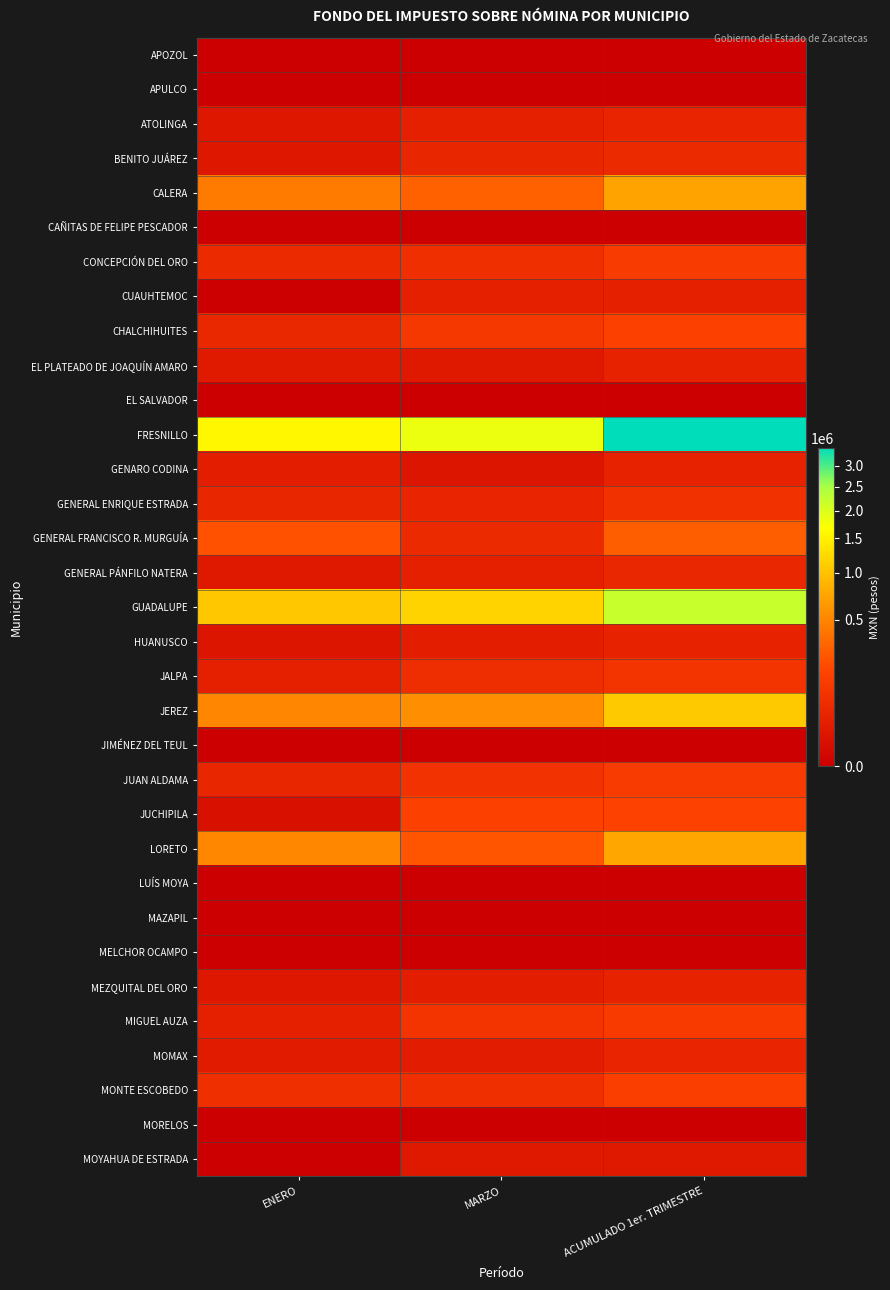

How many distinct data groups are displayed?

33